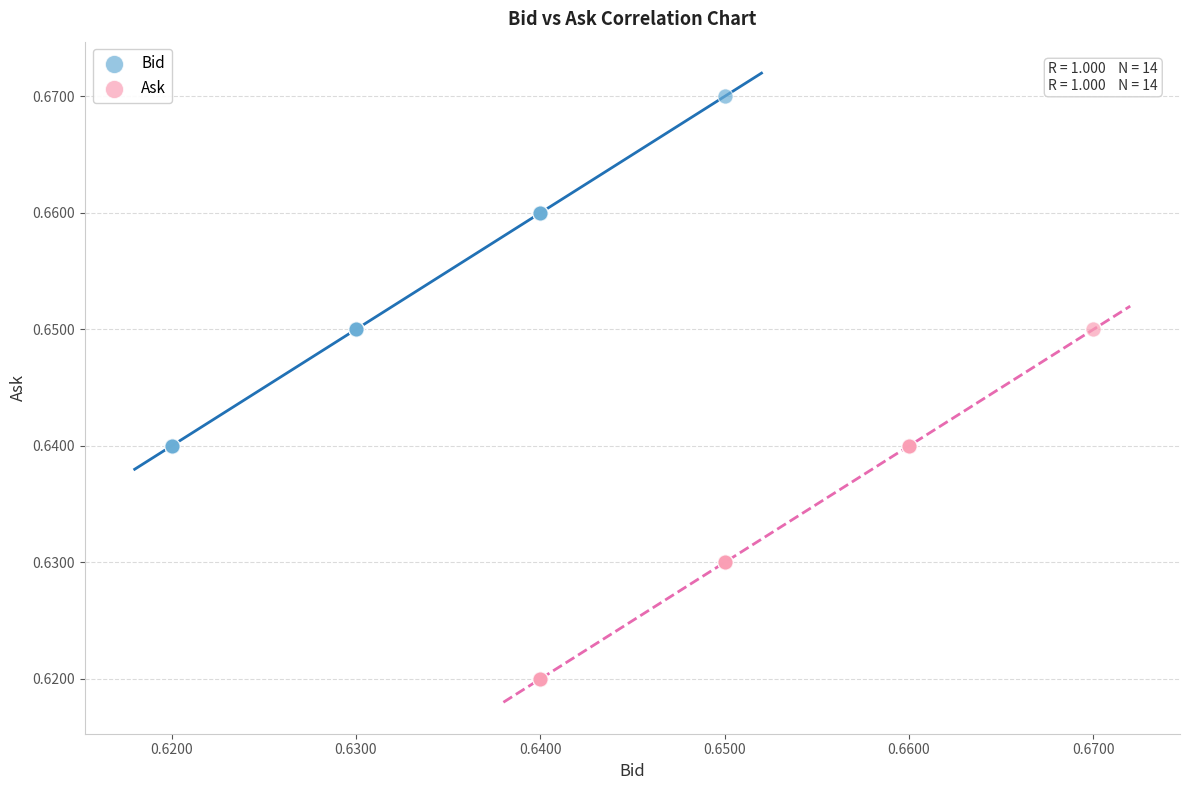

Which series reaches the minimum Y coordinate?

Ask